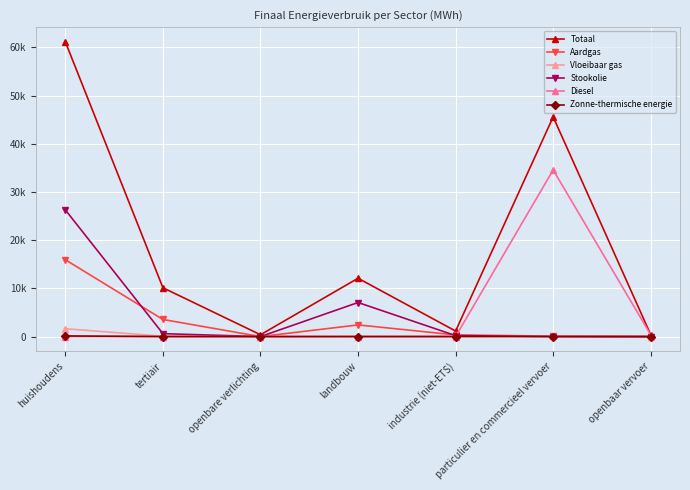

What is the sum of the Stookolie values at openbare verlichting and huishoudens?

26278.7